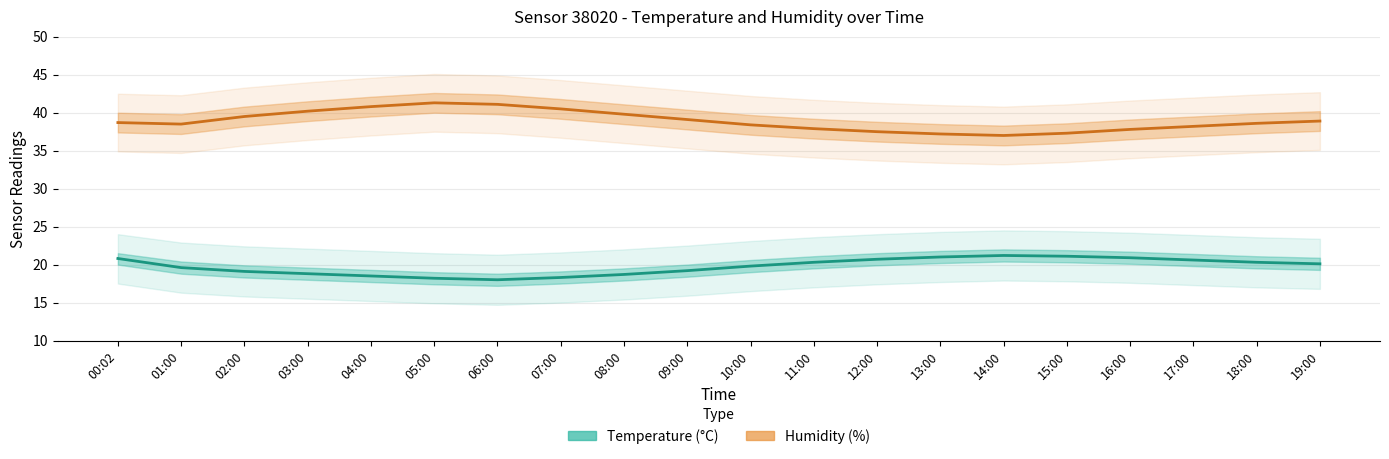

What is the label of the 19th point from the right?

01:00